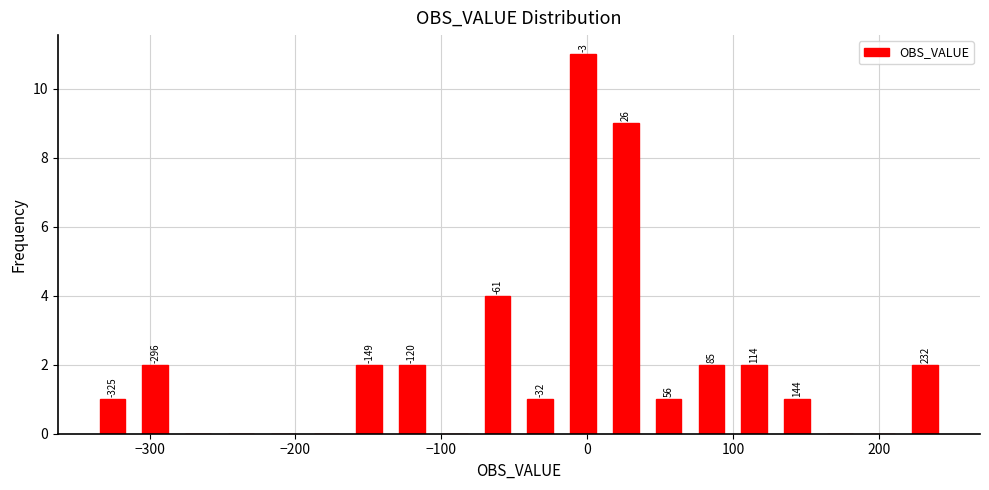

Around what value on the x-axis is the tallest bar? Give the approximate position of its centre, as read against the axis.

0